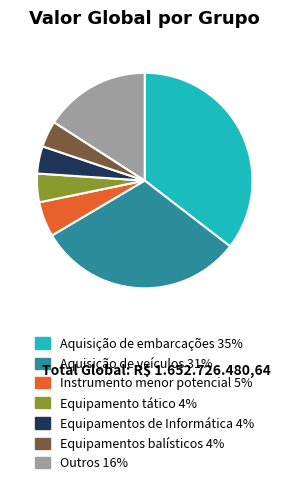

Does any single category account for the majority?

No